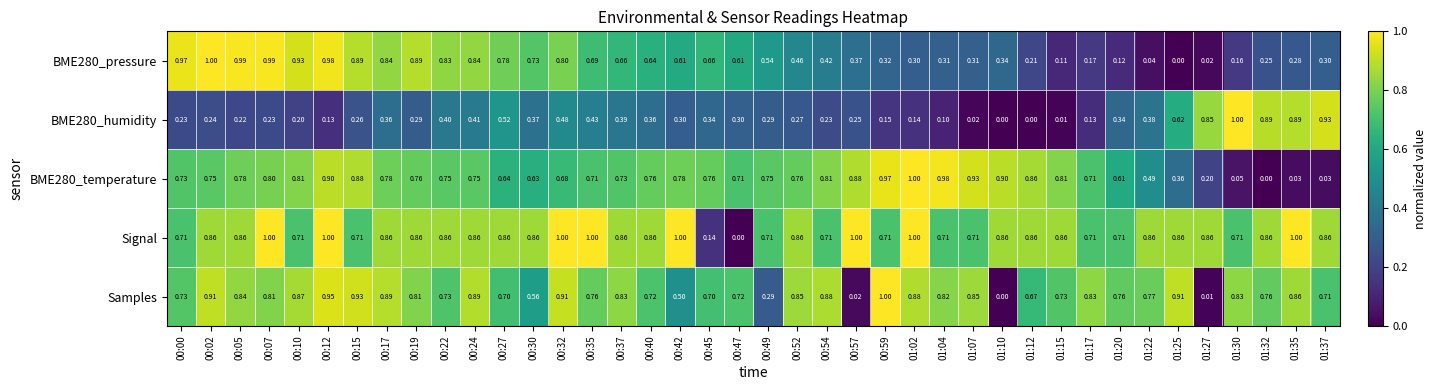

How many categories are shown in the chart?

40